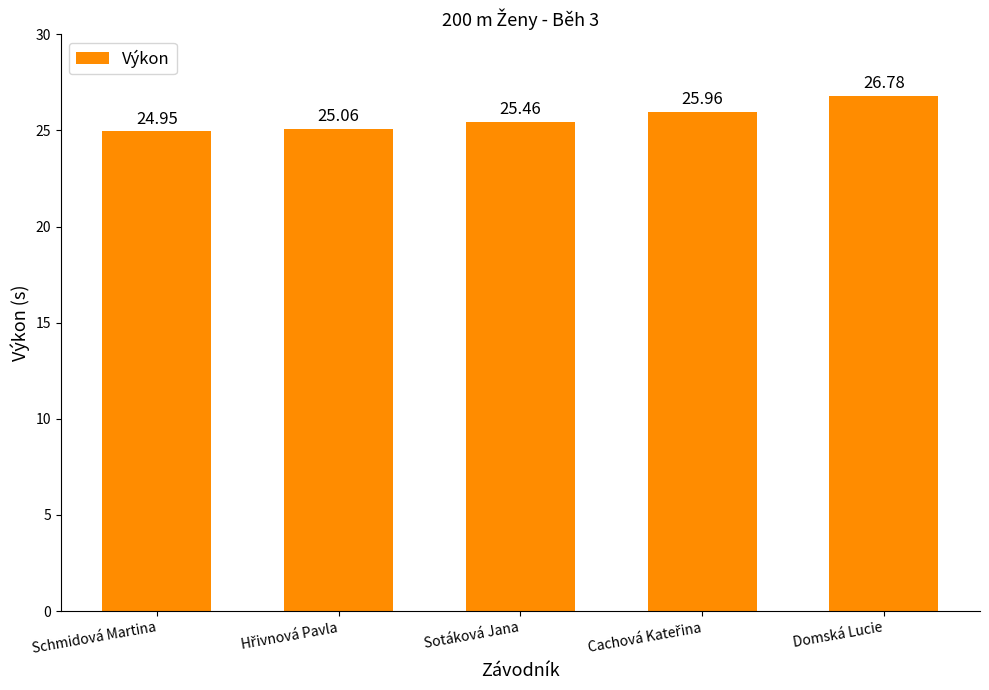

What is the label of the 5th bar from the right?

Schmidová Martina